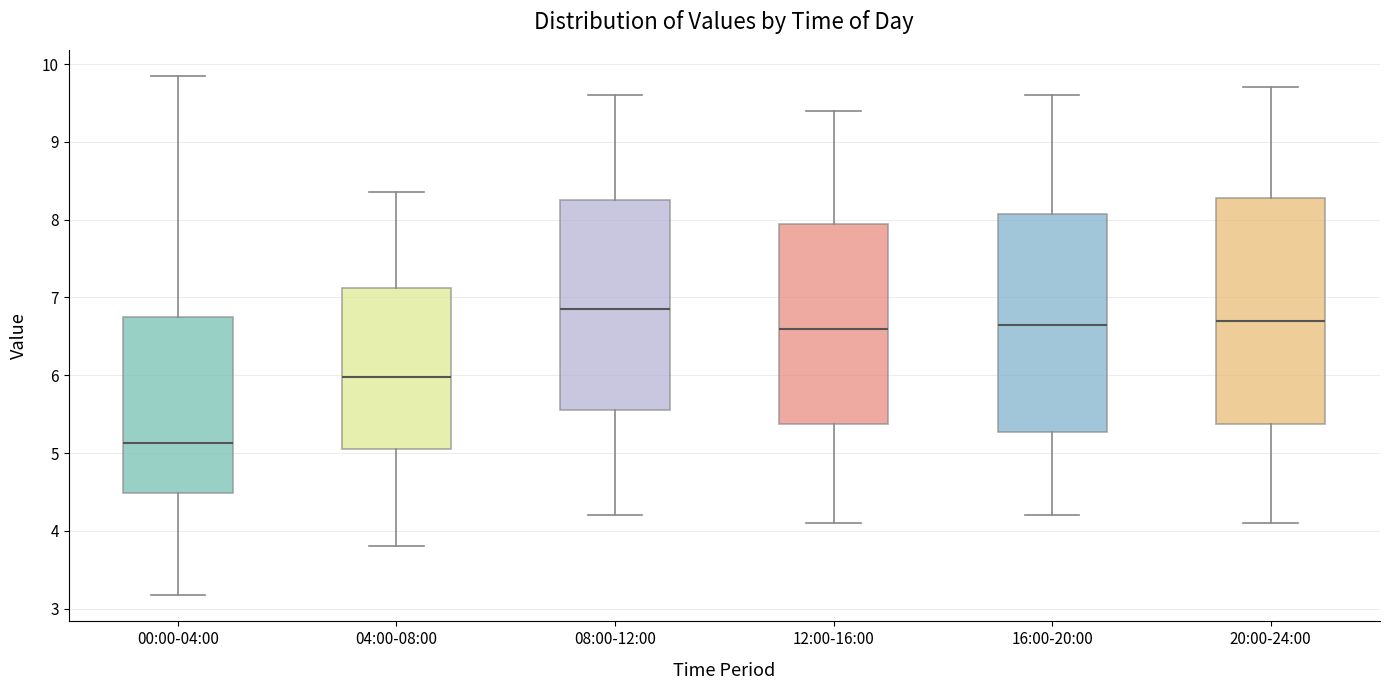

Where does the upper whisker of the box for 16:00-20:00 end on the y-axis? The values are not printed on the chart, so give them approximately, as read against the axis.

9.6